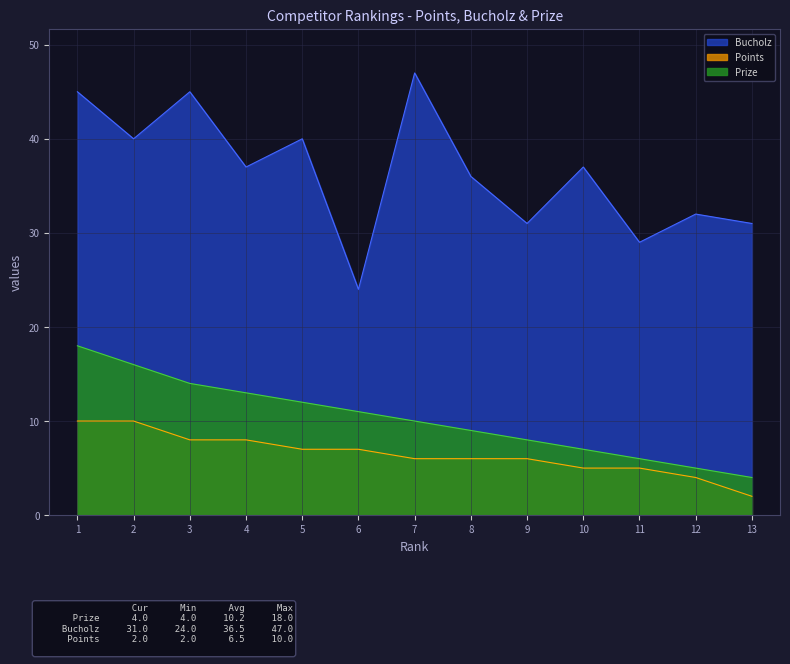

Where is Prize nearest to the value 11?

6